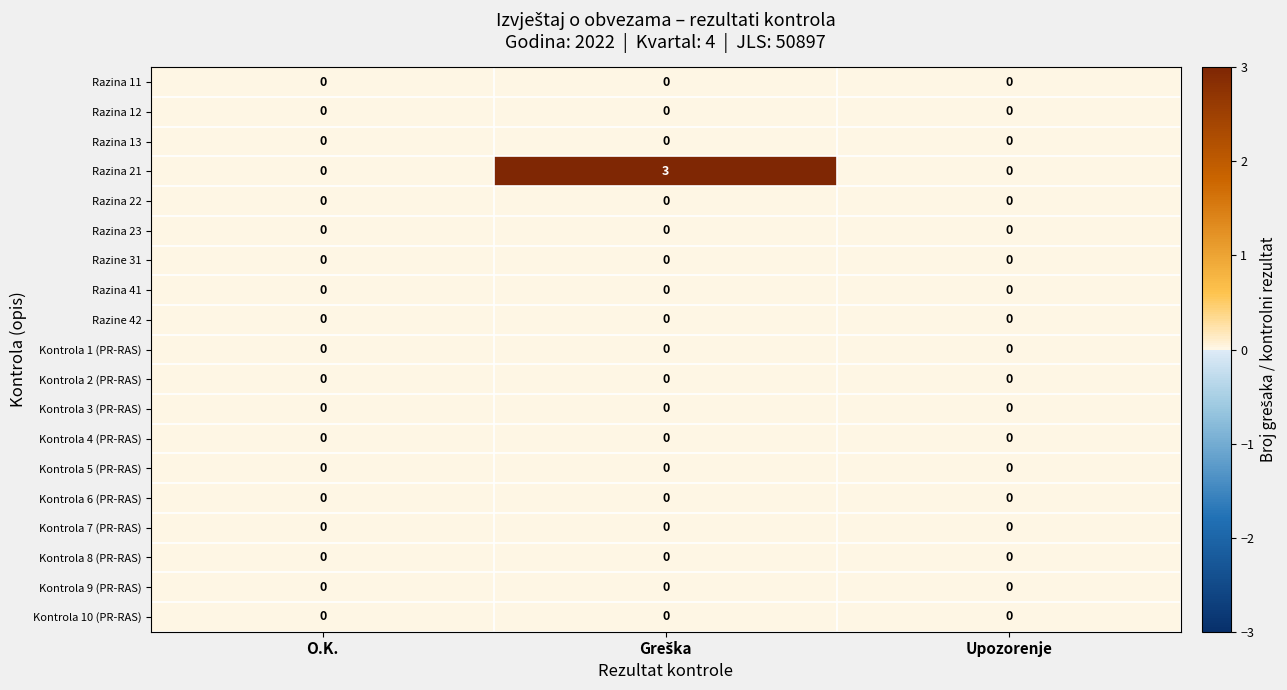

What is the maximum value shown in the chart?

3